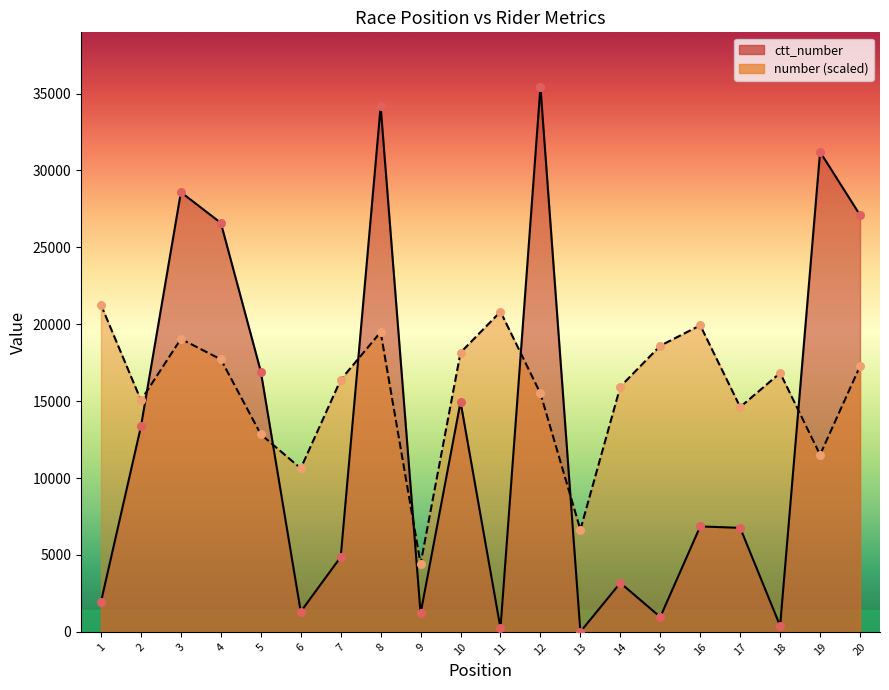

Which series has the largest Y range (max minus min)?

ctt_number